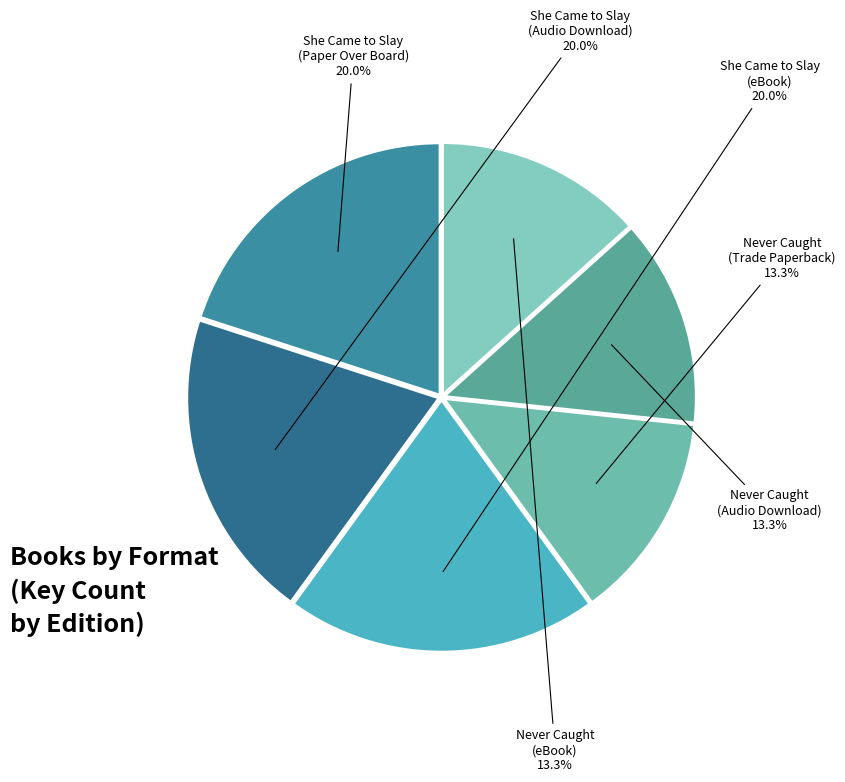

Count the number of slices in the pie.

6